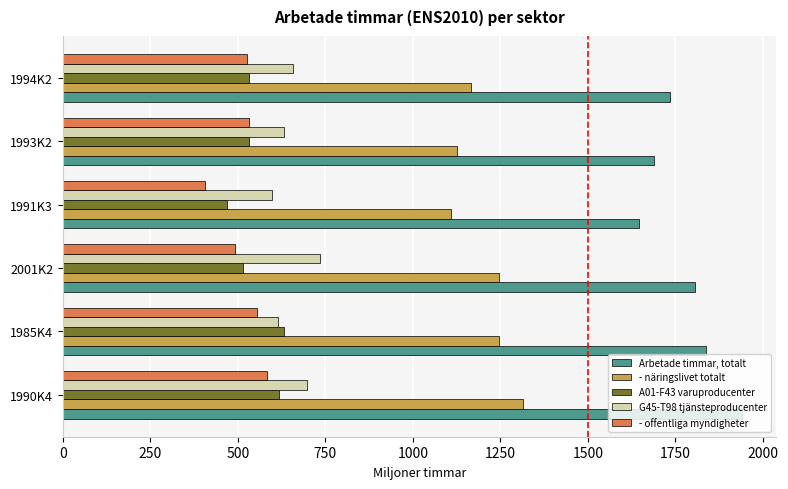

What is the greatest value displayed?

1941